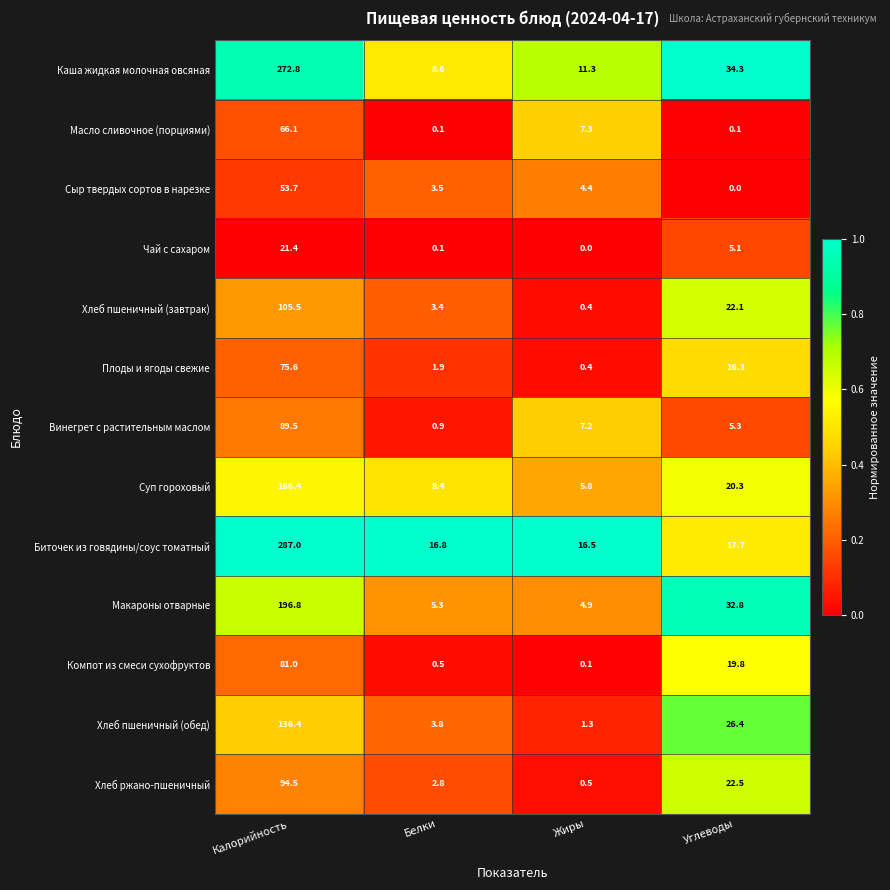

List the series in order of their peak value, lowest first.

Чай с сахаром, Сыр твердых сортов в нарезке, Масло сливочное (порциями), Плоды и ягоды свежие, Компот из смеси сухофруктов, Винегрет с растительным маслом, Хлеб ржано-пшеничный, Хлеб пшеничный (завтрак), Хлеб пшеничный (обед), Суп гороховый, Макароны отварные, Каша жидкая молочная овсяная, Биточек из говядины/соус томатный